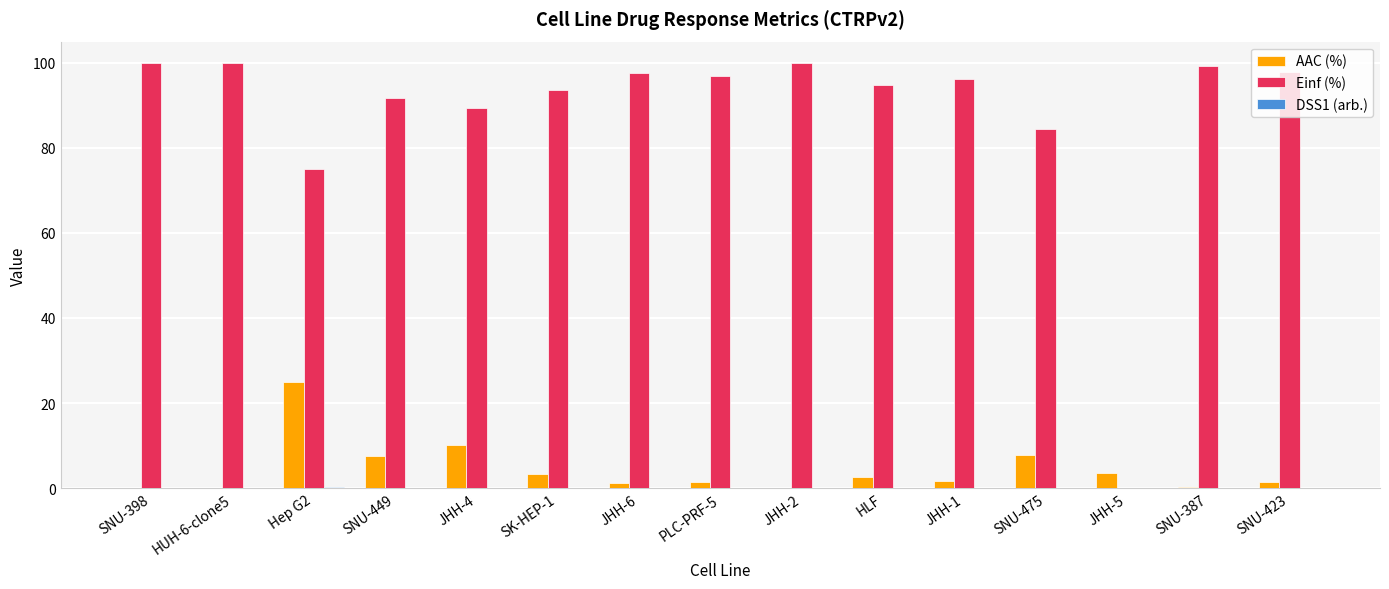

Which series has the largest total across all categories?

Einf (%)